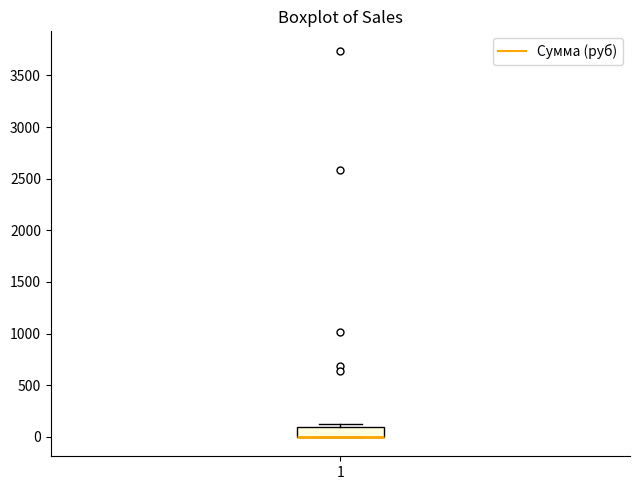

Where is the upper edge of the box at x = 1 on the y-axis? The values are not printed on the chart, so give them approximately, as read against the axis.

100